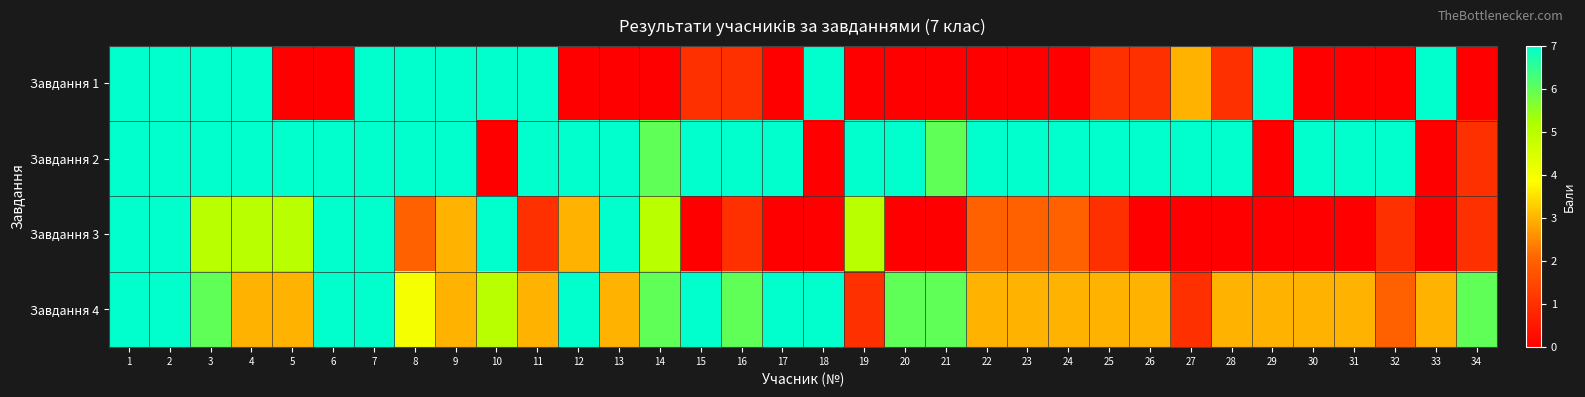

Which series has the largest total across all categories?

Завдання 2